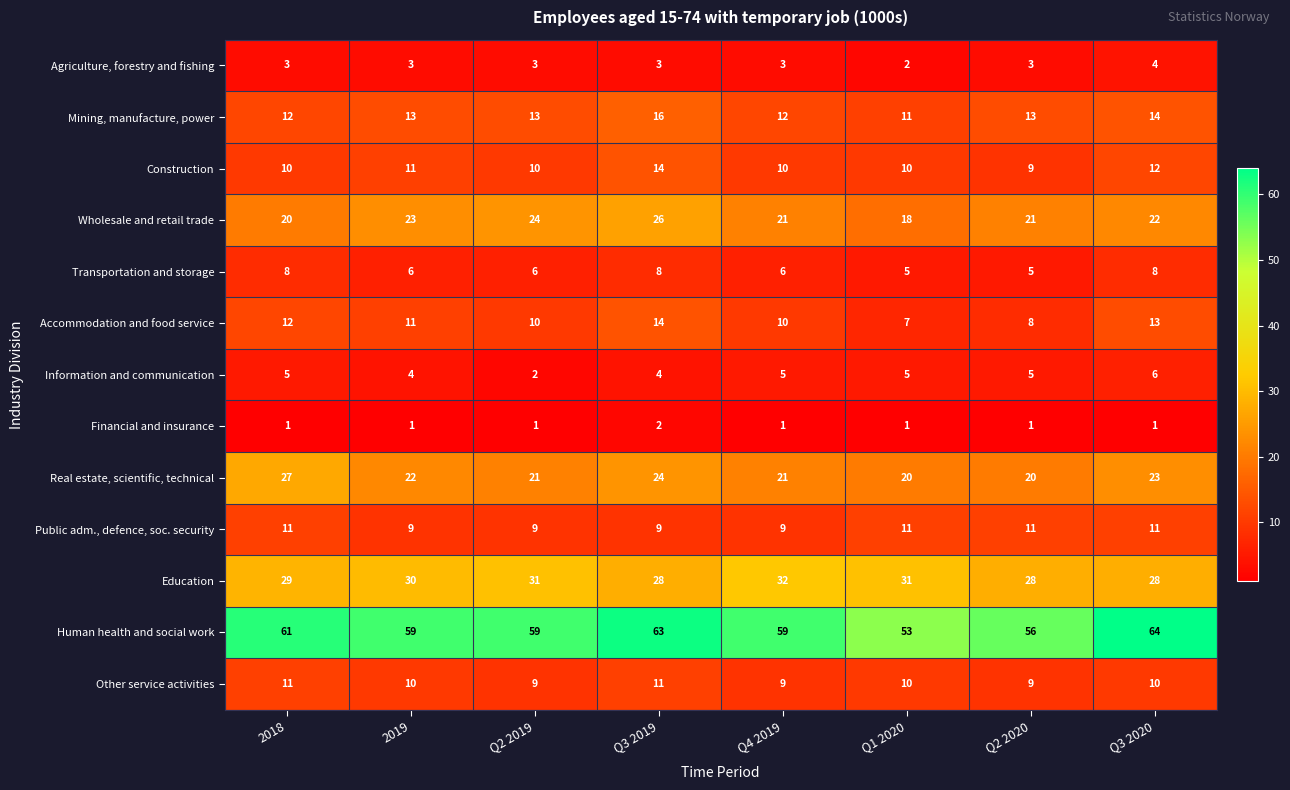

Which series has the widest spread of values?

Human health and social work